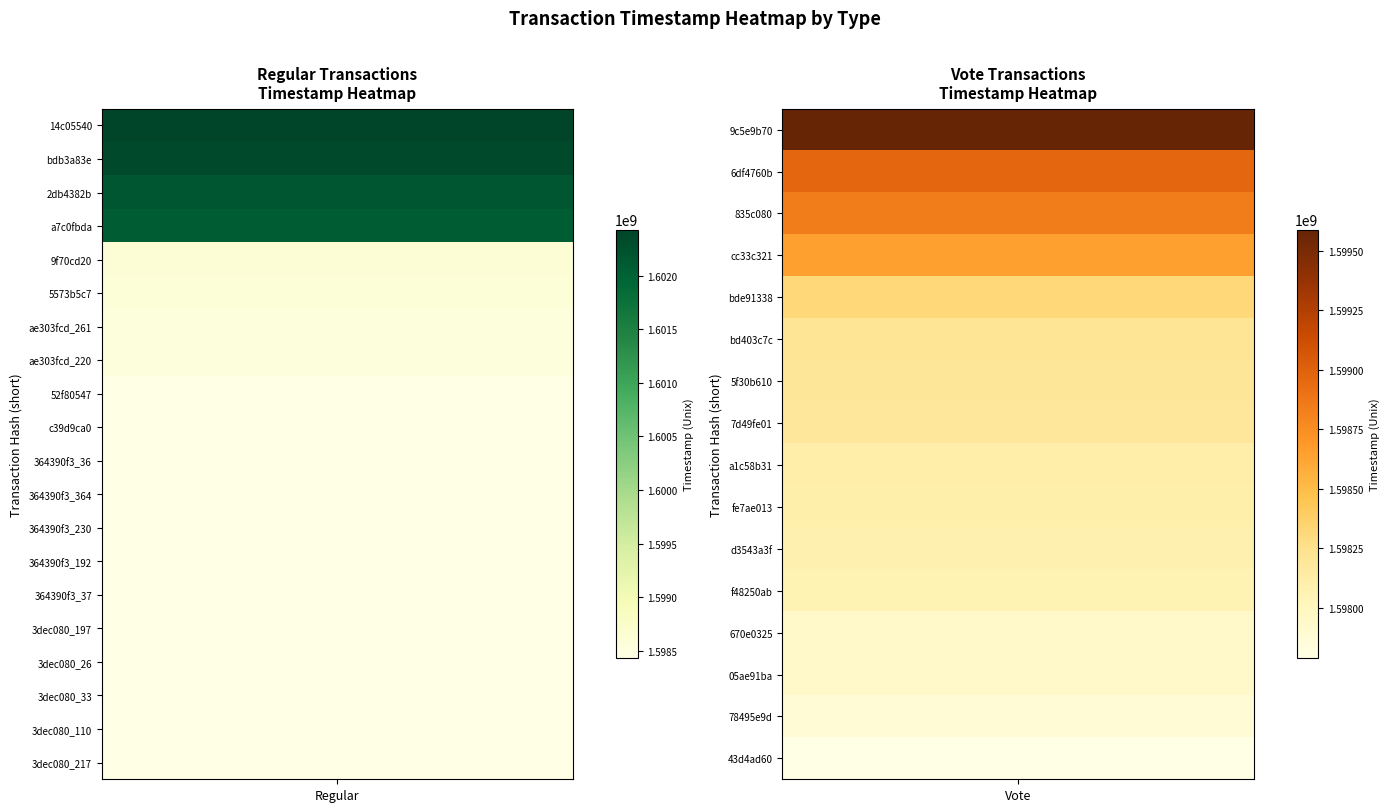

What is the difference between the Regular values at 1 and 13?

3918909